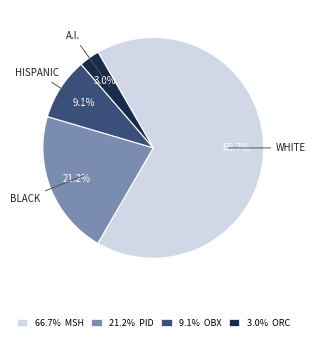

What percentage is NOT represented by 66.7% MSH?

33.3%